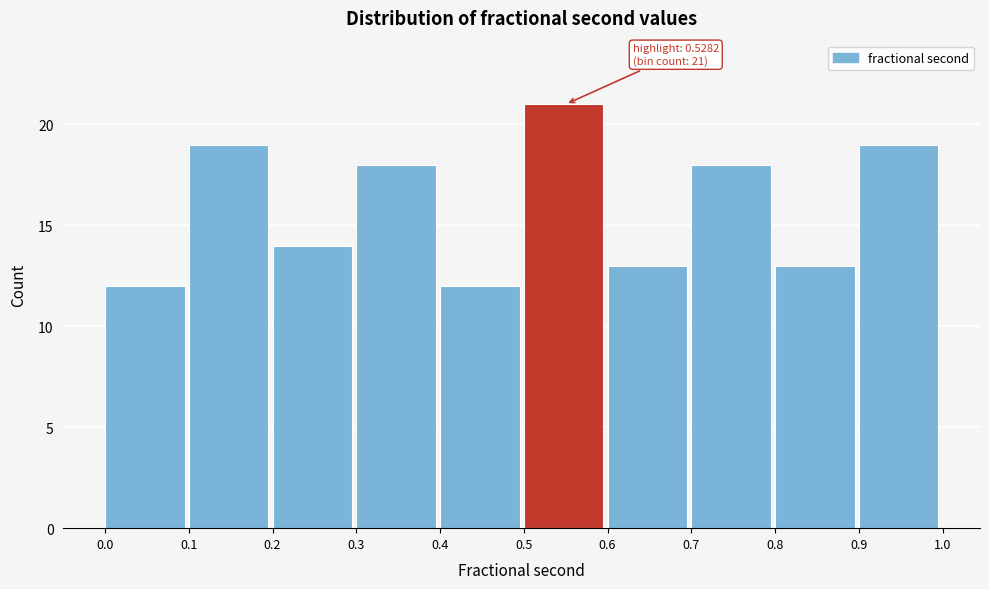

Over which range of the x-axis is the bar tallest?

0.5 to 0.6